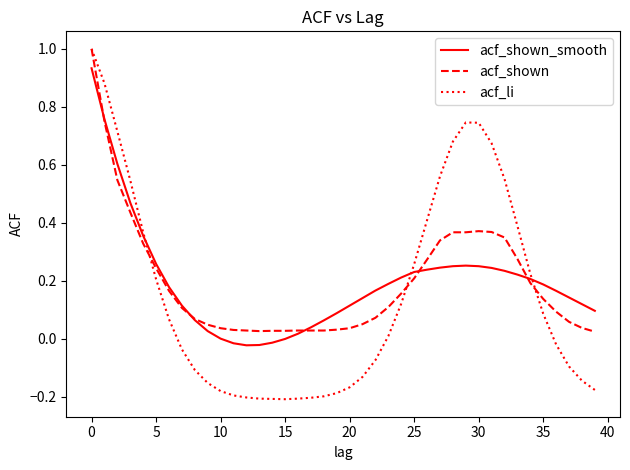

Is this an area chart (filled region under the line)?

No